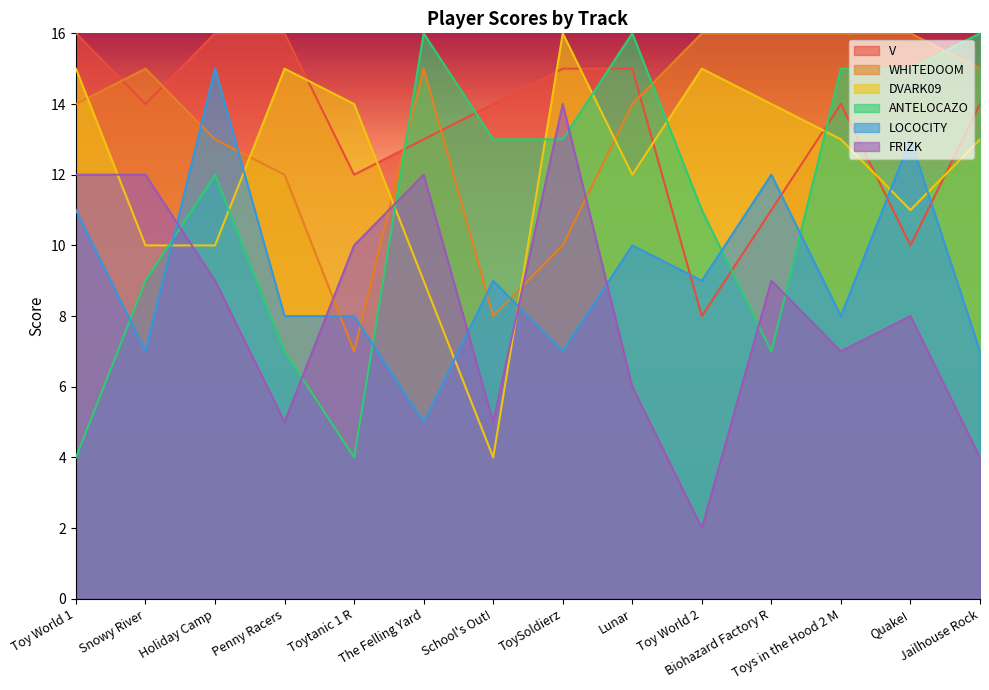

Reading left to right, what are all the values shown in this chart?

V: Toy World 1=16	Snowy River=14	Holiday Camp=16	Penny Racers=16	Toytanic 1 R=12	The Felling Yard=13	School's Out!=14	ToySoldierz=15	Lunar=15	Toy World 2=8	Biohazard Factory R=11	Toys in the Hood 2 M=14	Quake!=10	Jailhouse Rock=14
WHITEDOOM: Toy World 1=14	Snowy River=15	Holiday Camp=13	Penny Racers=12	Toytanic 1 R=7	The Felling Yard=15	School's Out!=8	ToySoldierz=10	Lunar=14	Toy World 2=16	Biohazard Factory R=16	Toys in the Hood 2 M=16	Quake!=16	Jailhouse Rock=15
DVARK09: Toy World 1=15	Snowy River=10	Holiday Camp=10	Penny Racers=15	Toytanic 1 R=14	The Felling Yard=9	School's Out!=4	ToySoldierz=16	Lunar=12	Toy World 2=15	Biohazard Factory R=14	Toys in the Hood 2 M=13	Quake!=11	Jailhouse Rock=13
ANTELOCAZO: Toy World 1=4	Snowy River=9	Holiday Camp=12	Penny Racers=7	Toytanic 1 R=4	The Felling Yard=16	School's Out!=13	ToySoldierz=13	Lunar=16	Toy World 2=11	Biohazard Factory R=7	Toys in the Hood 2 M=15	Quake!=15	Jailhouse Rock=16
LOCOCITY: Toy World 1=11	Snowy River=7	Holiday Camp=15	Penny Racers=8	Toytanic 1 R=8	The Felling Yard=5	School's Out!=9	ToySoldierz=7	Lunar=10	Toy World 2=9	Biohazard Factory R=12	Toys in the Hood 2 M=8	Quake!=13	Jailhouse Rock=7
FRIZK: Toy World 1=12	Snowy River=12	Holiday Camp=9	Penny Racers=5	Toytanic 1 R=10	The Felling Yard=12	School's Out!=5	ToySoldierz=14	Lunar=6	Toy World 2=2	Biohazard Factory R=9	Toys in the Hood 2 M=7	Quake!=8	Jailhouse Rock=4